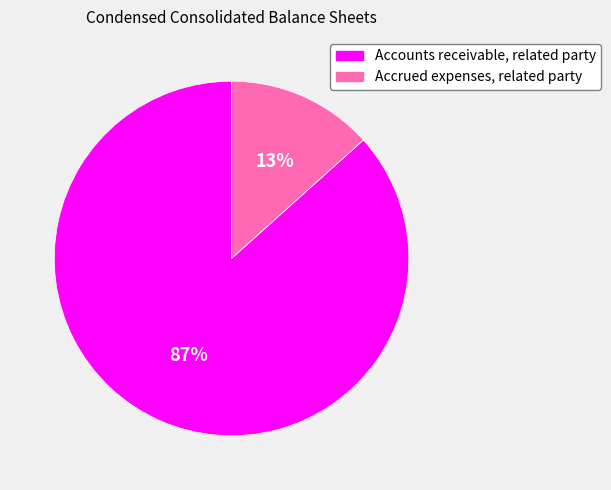

The Accrued expenses, related party slice represents 13% of the pie. True or false?

True